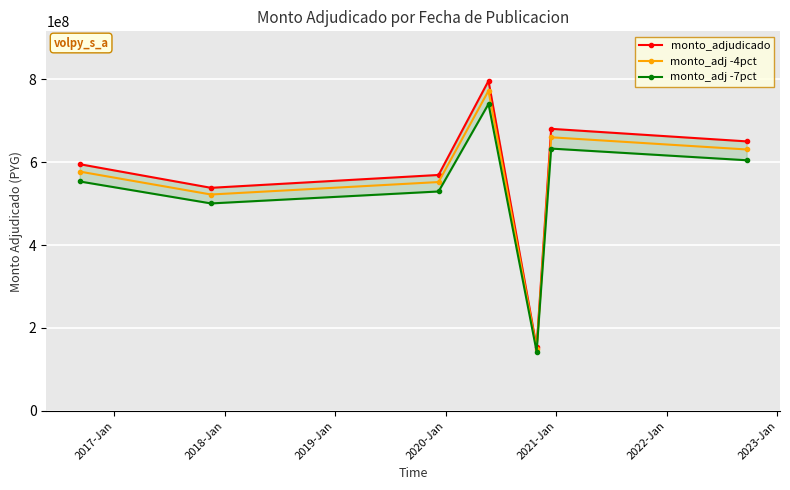

What is the value of the monto_adj -4pct point at the 4th from the left?

772120000